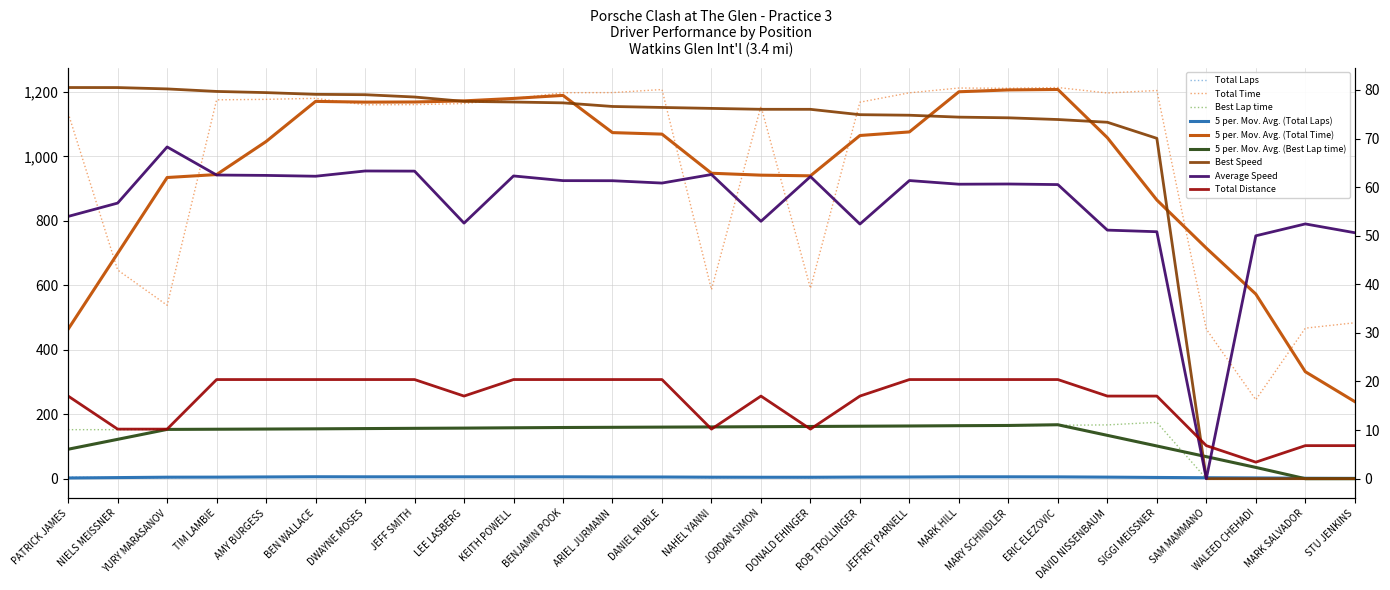

What is the spread (max minus min) of values at NAHEL YANNI?

583.6